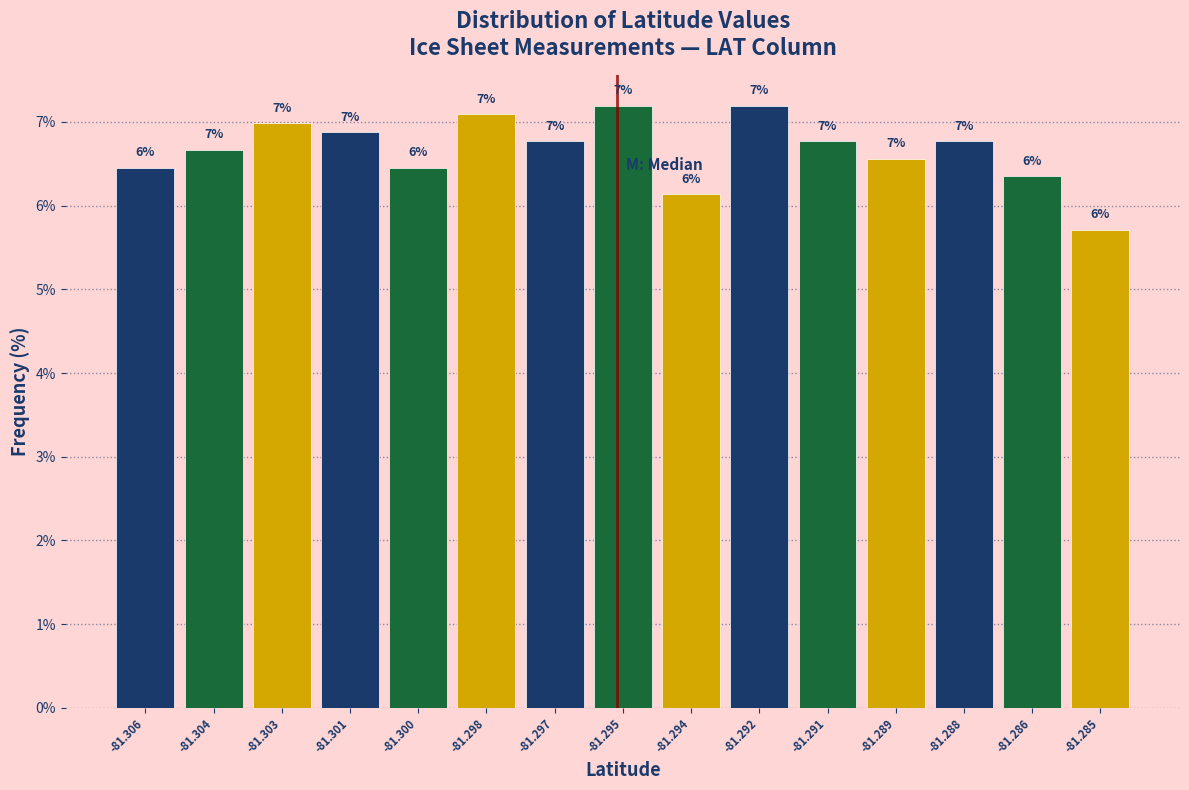

Which has a higher value, -81.306 or -81.289?

-81.289